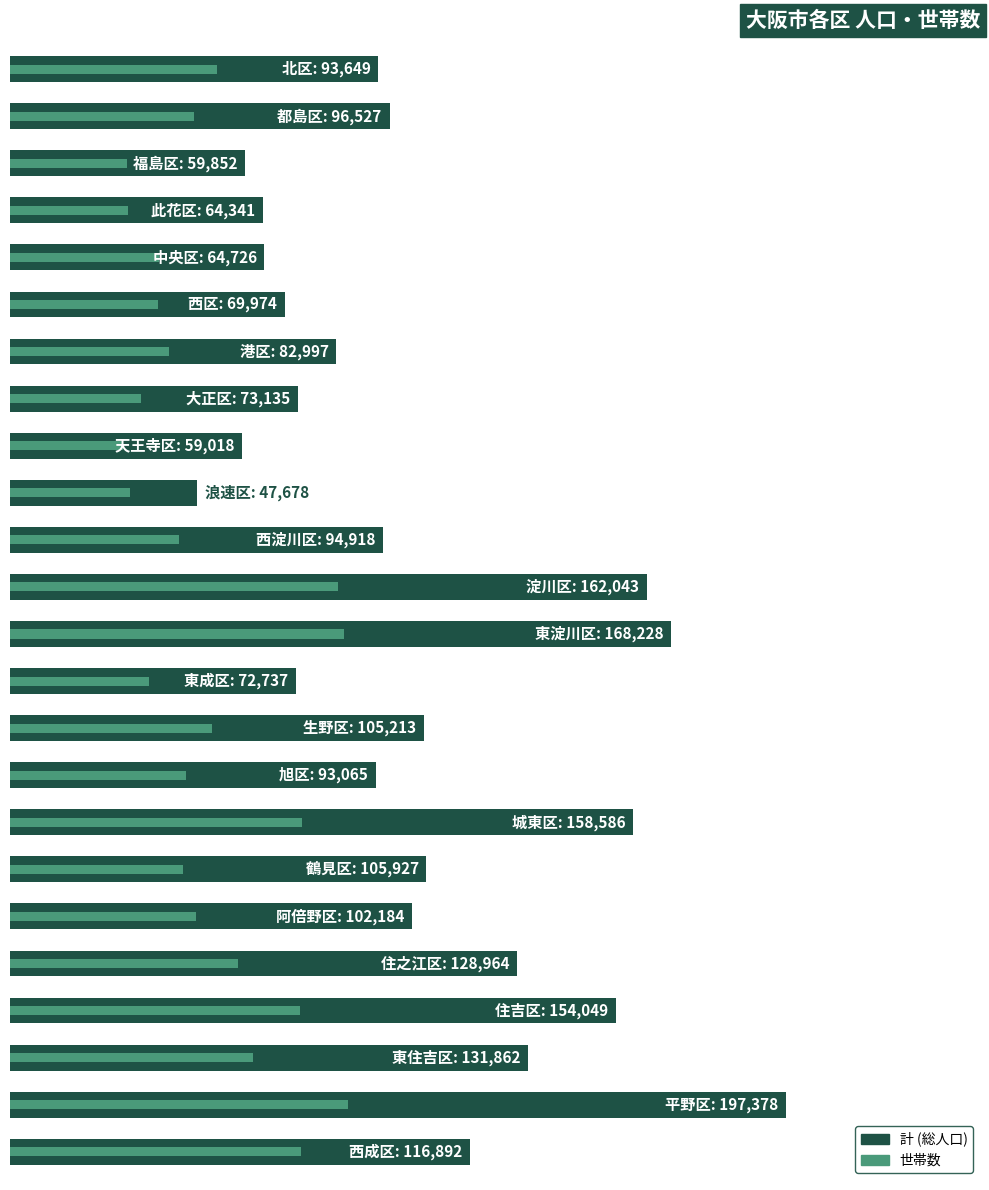

Between 50000 and 15, which series saw the biggest shift?

計 (総人口)